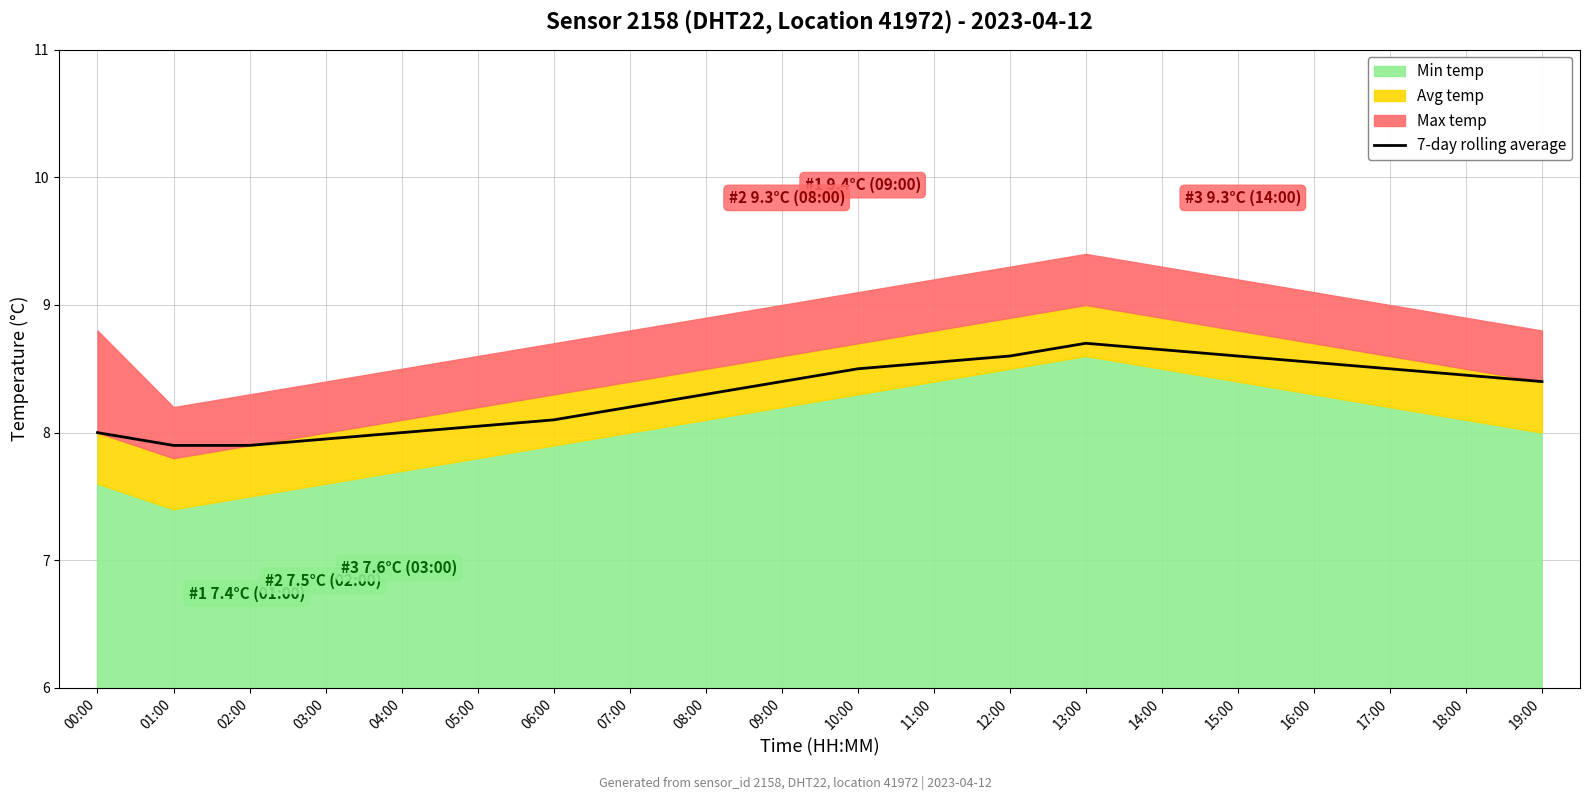

What is the approximate value at 14:00?

8.7